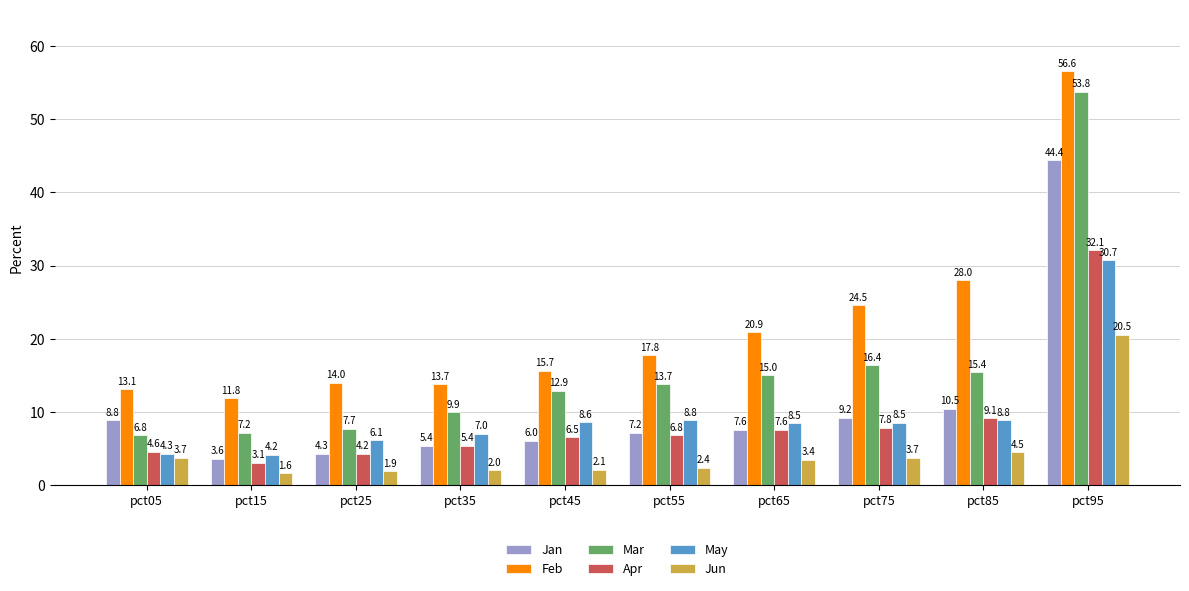

How many bars are there in total?

60